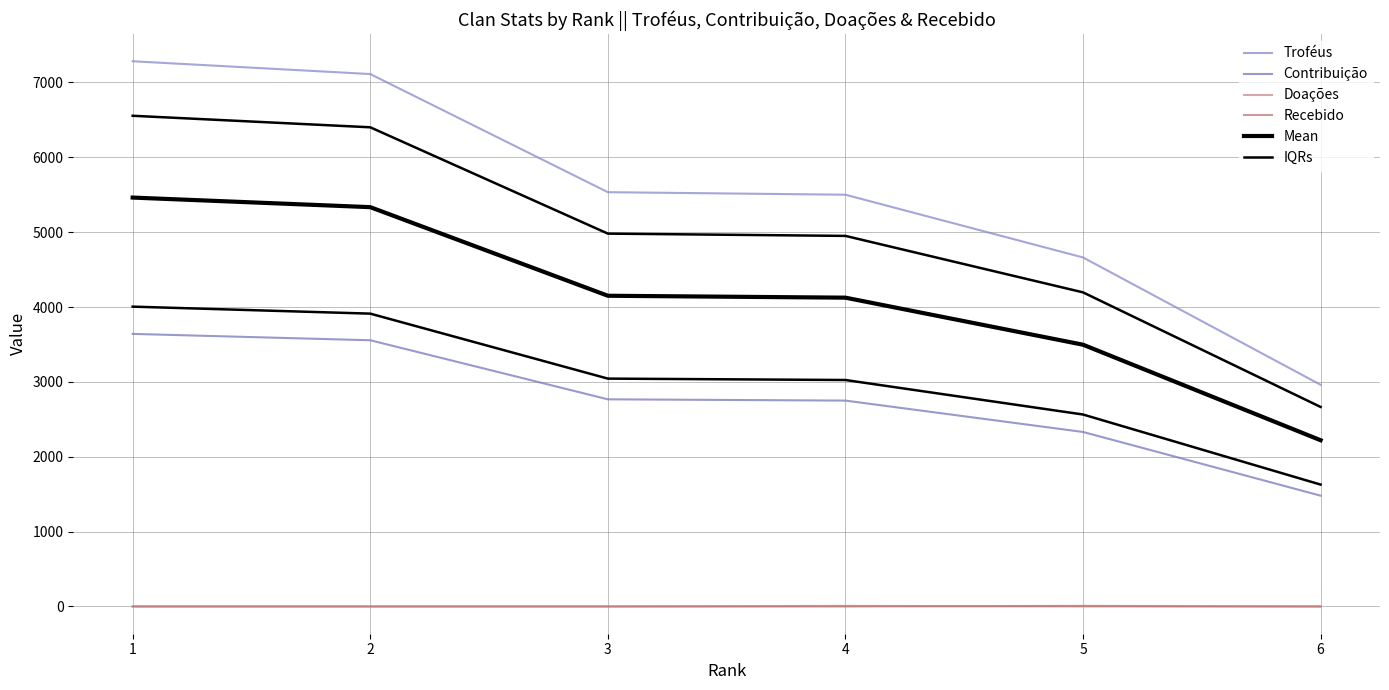

What value does the IQRs series have at 4?

4950.0